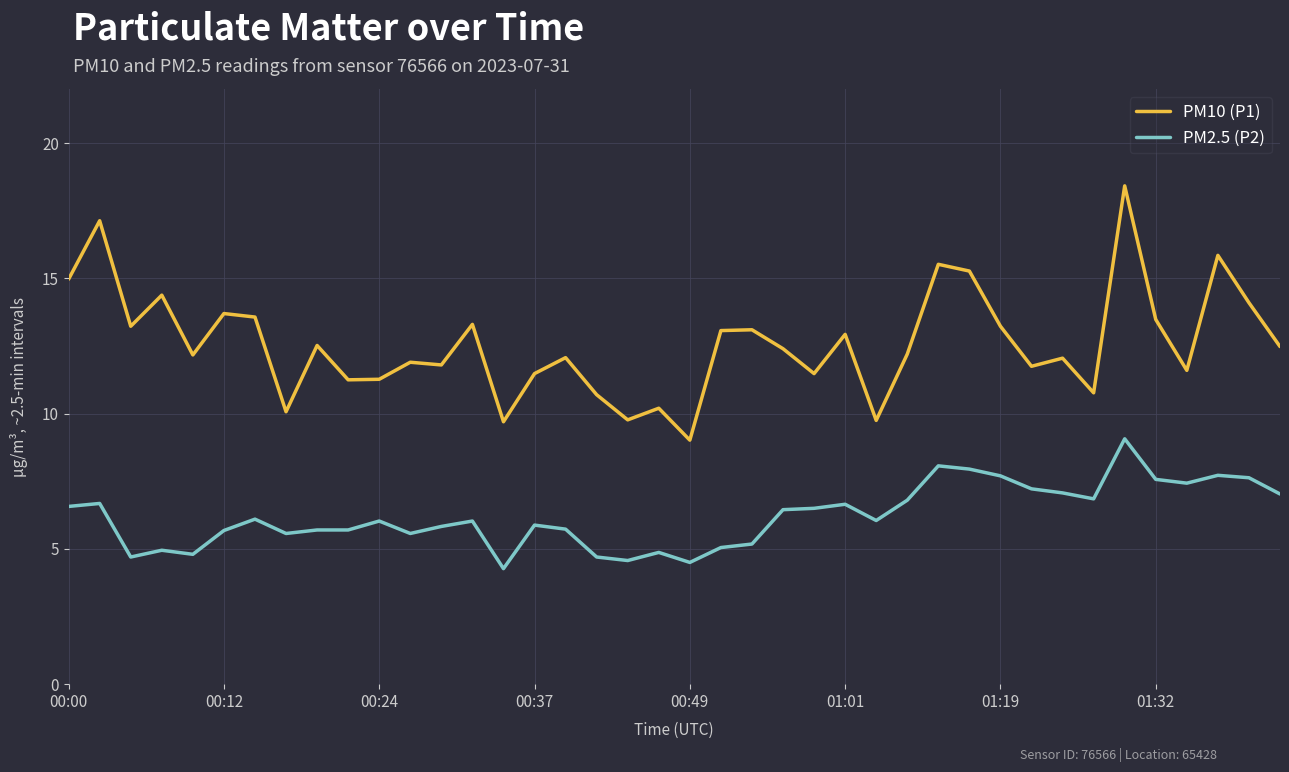

In PM10 (P1), how many points are higher than both neighbors (excluding endpoints)?

14